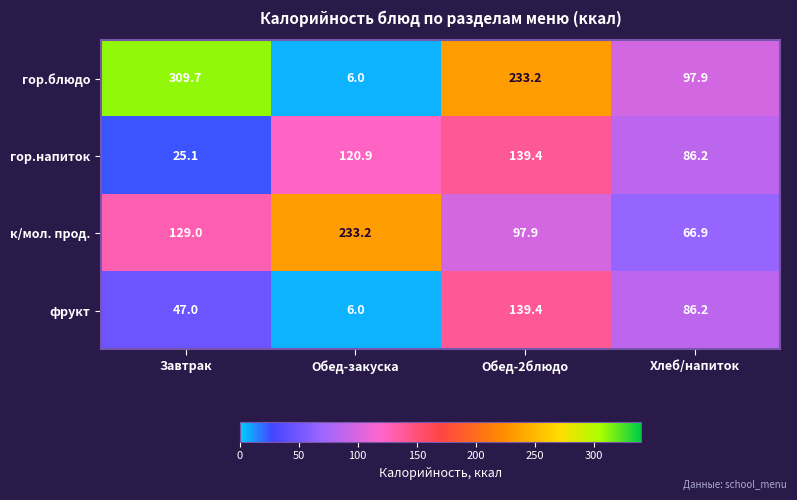

List the series in order of their overall mean, lowest first.

фрукт, гор.напиток, к/мол. прод., гор.блюдо